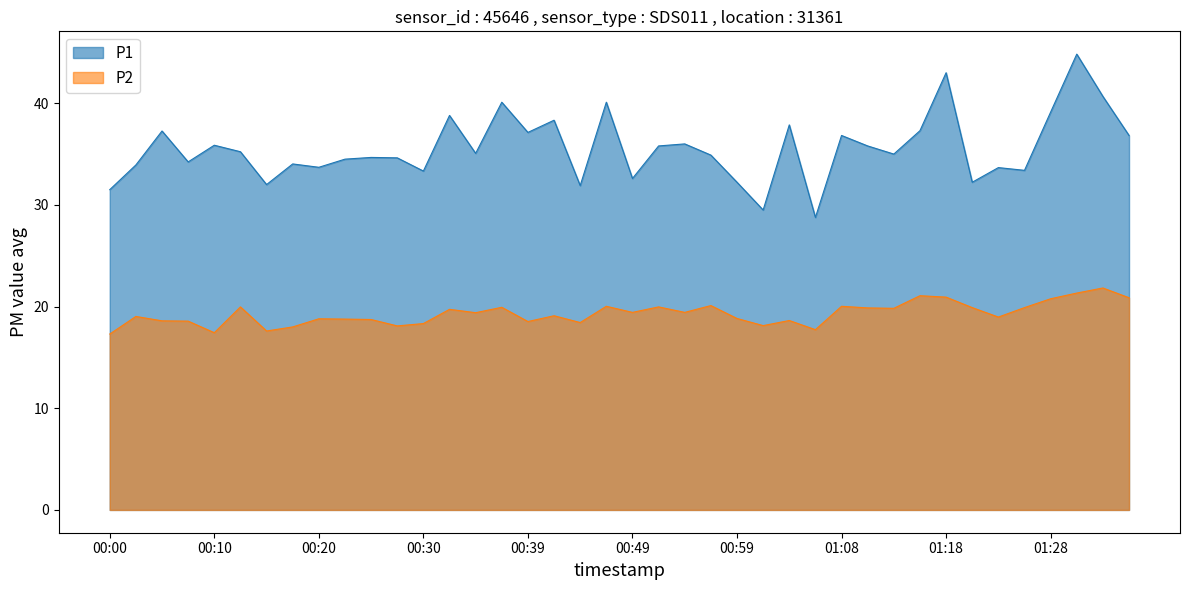

True or false: P1 has a value of 34.5 at 00:22.

True